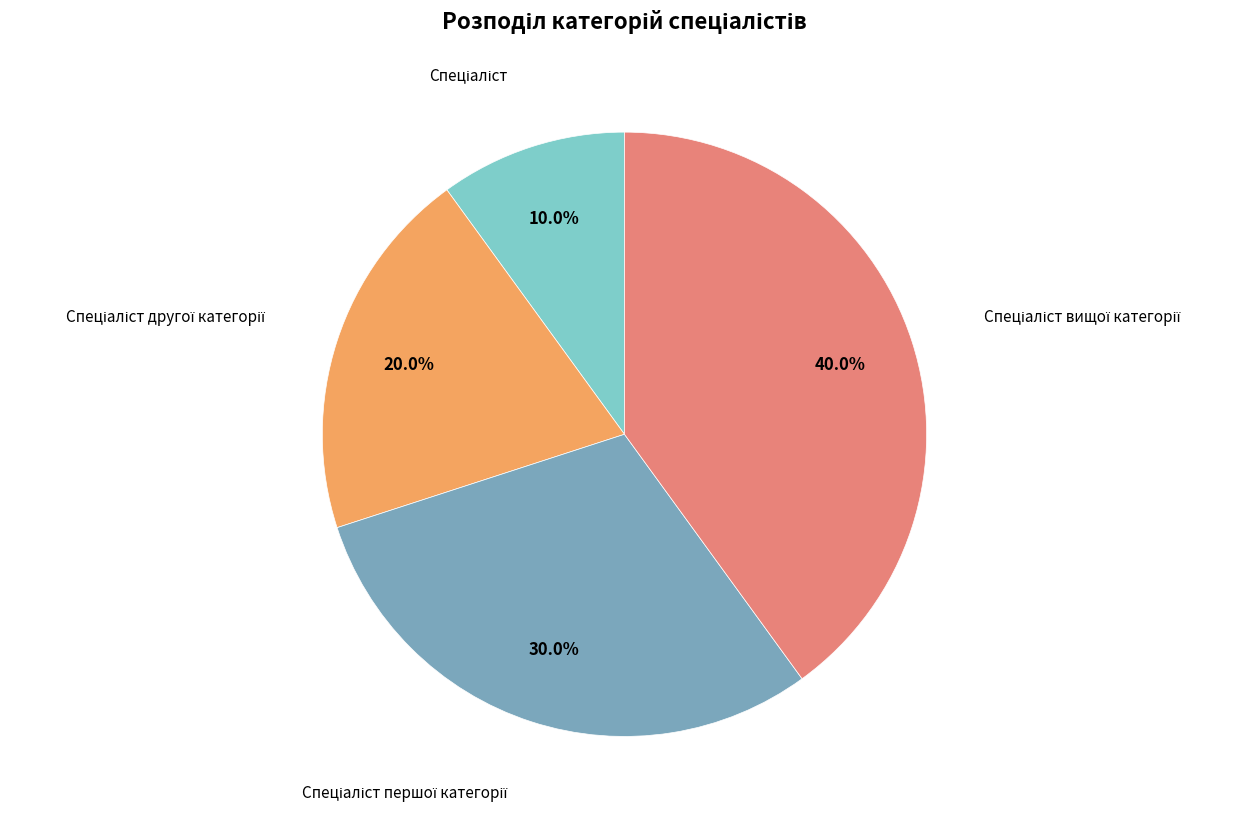

Does any single category account for the majority?

No